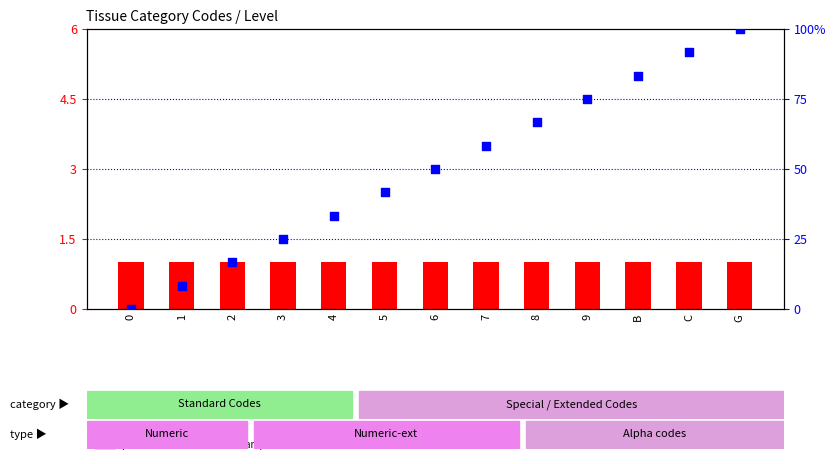

Which series has the largest total across all categories?

percentile rank within the sample